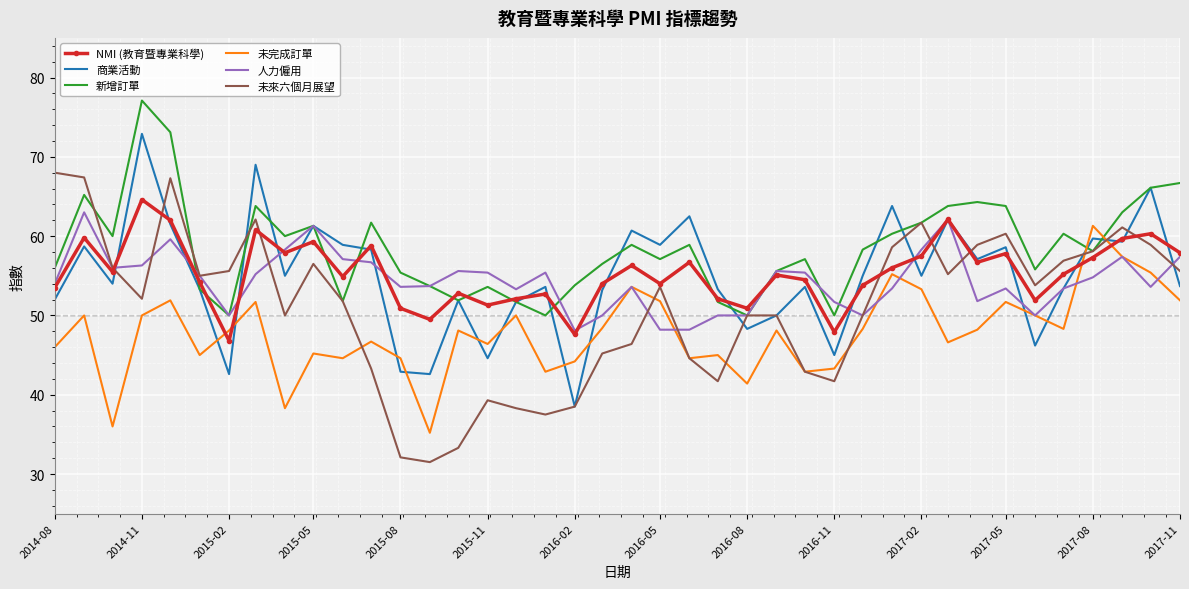

After their last crossing, which series has the higher values: NMI (教育暨專業科學) or 未完成訂單?

NMI (教育暨專業科學)